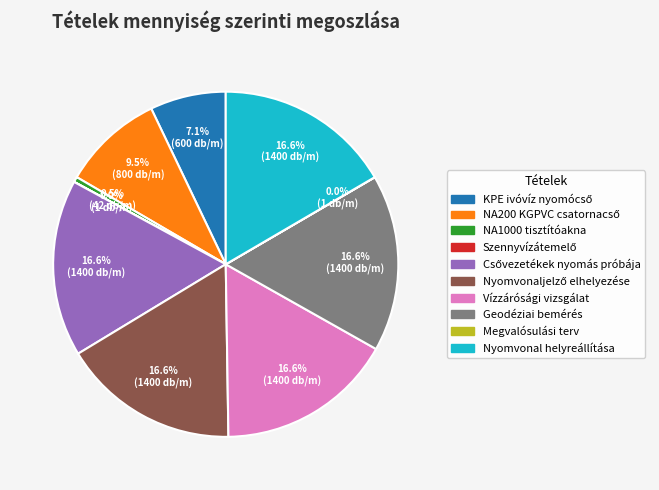

Combined, what portion of the pie is Nyomvonal helyreállítása and Geodéziai bemérés?

33.2%